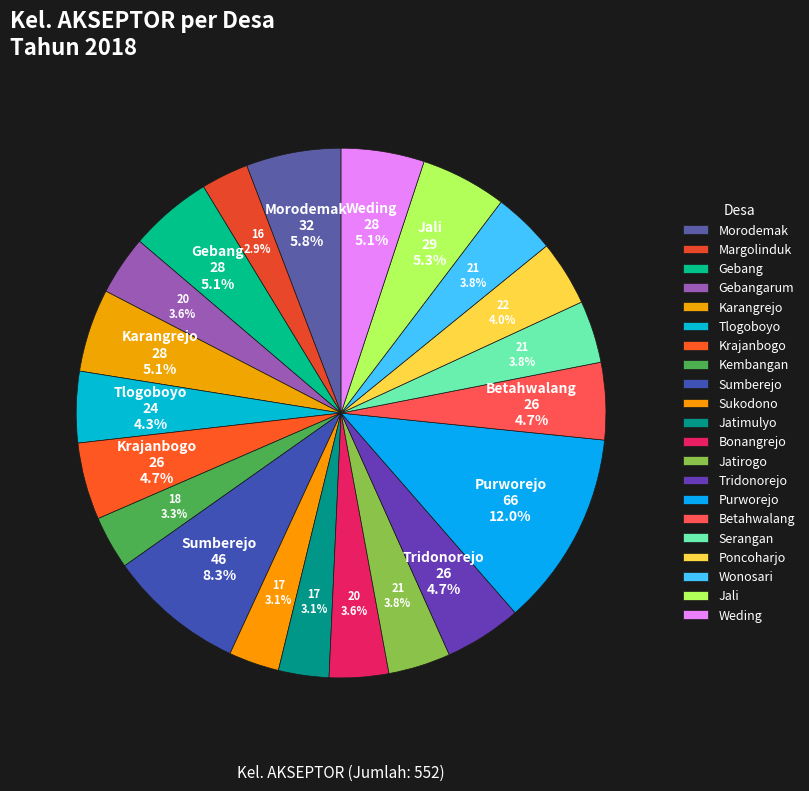

To the nearest percent, what is the combined percentage of Weding and Kembangan?

8%